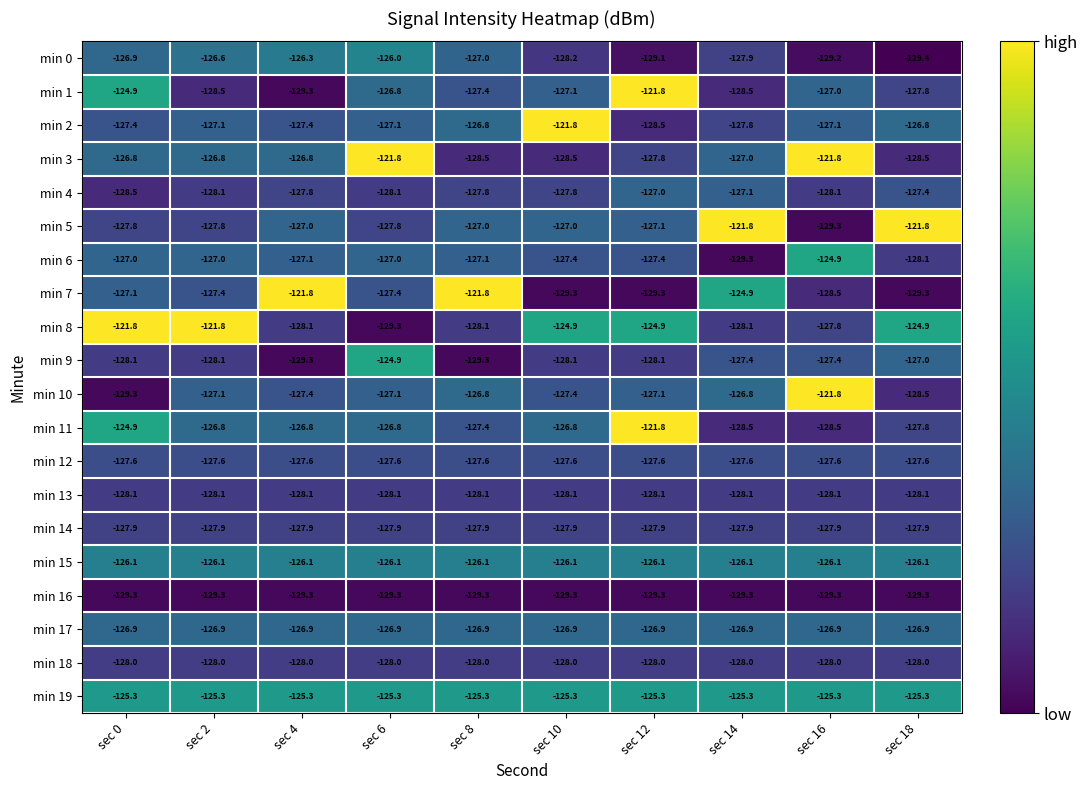

At which label does min 9 first exceed -128?

sec 6